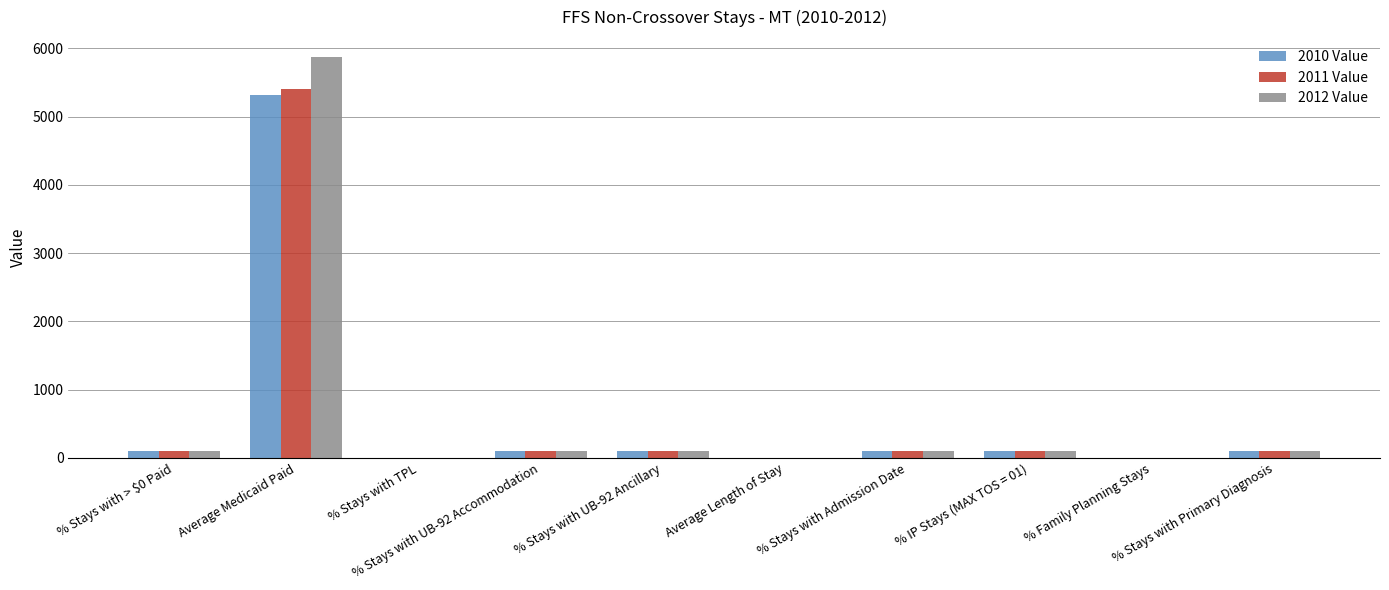

What is the sum of all 2012 Value values?

6470.1